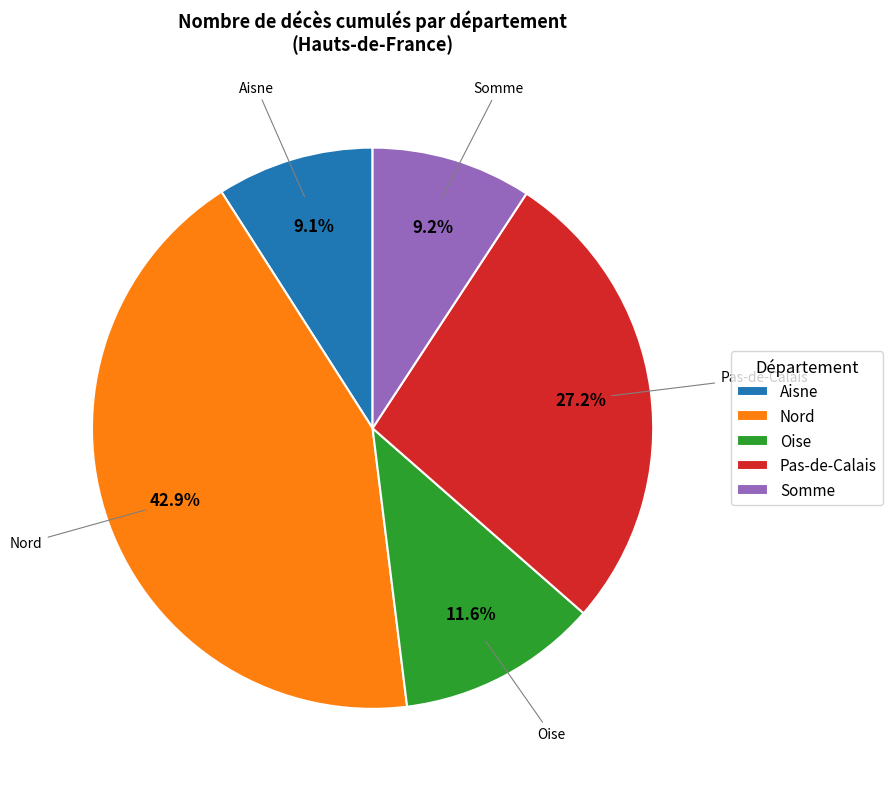

Approximately how many times larger is the value at Aisne compared to Oise?

0.8